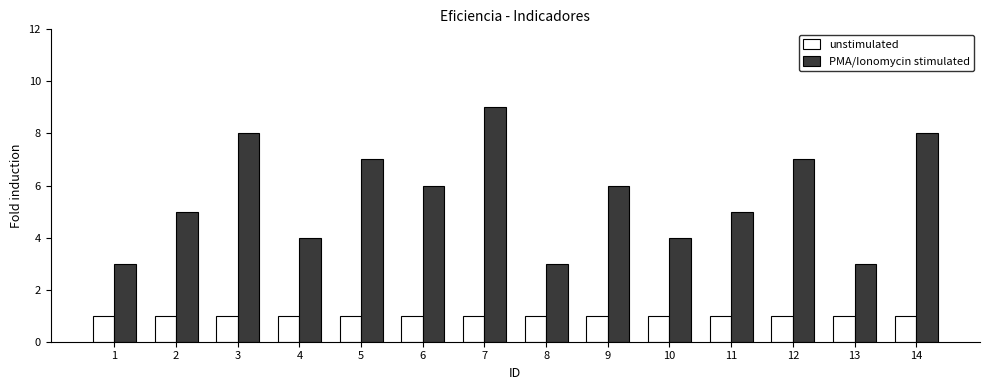

How many PMA/Ionomycin stimulated values are between 4 and 7?

8